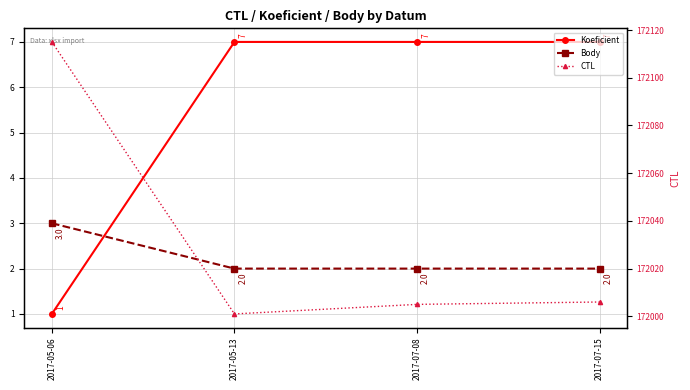

What is the spread (max minus min) of values at 2017-05-13?

171999